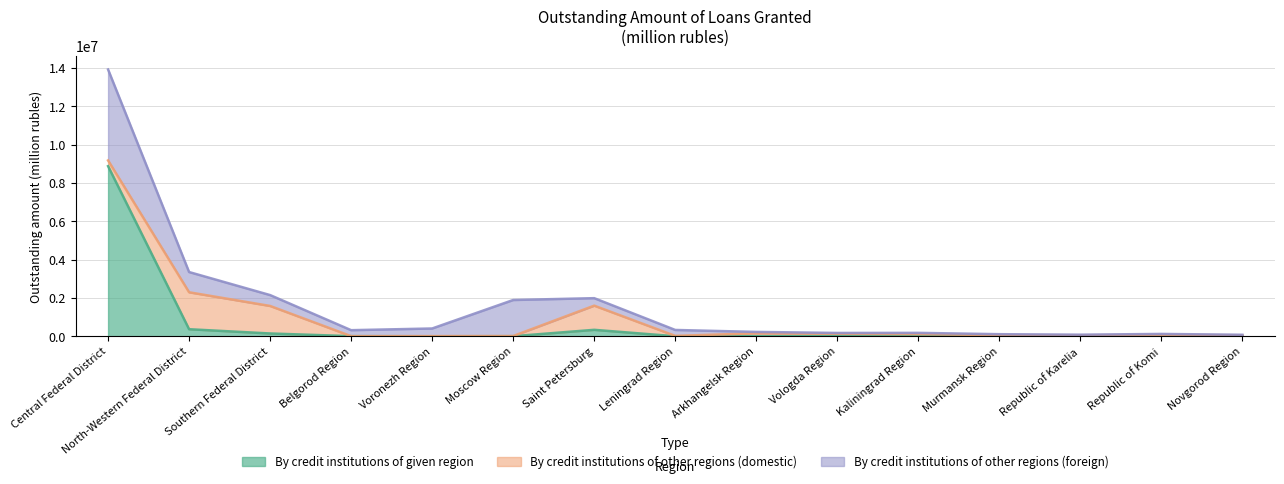

Is the value of By credit institutions of given region at Vologda Region greater than the value of By credit institutions of other regions (foreign) at Belgorod Region?

No